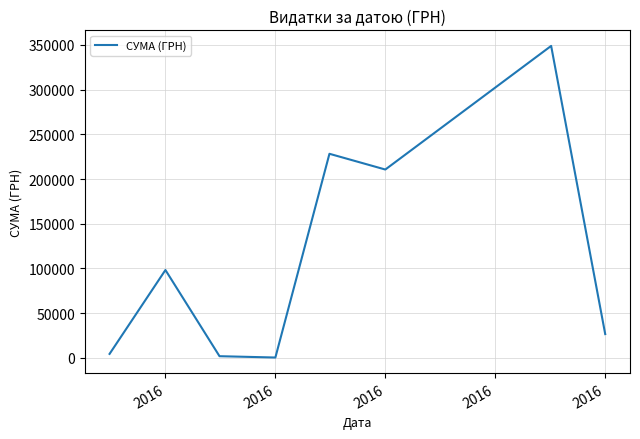

What is the maximum value shown in the chart?

348965.9